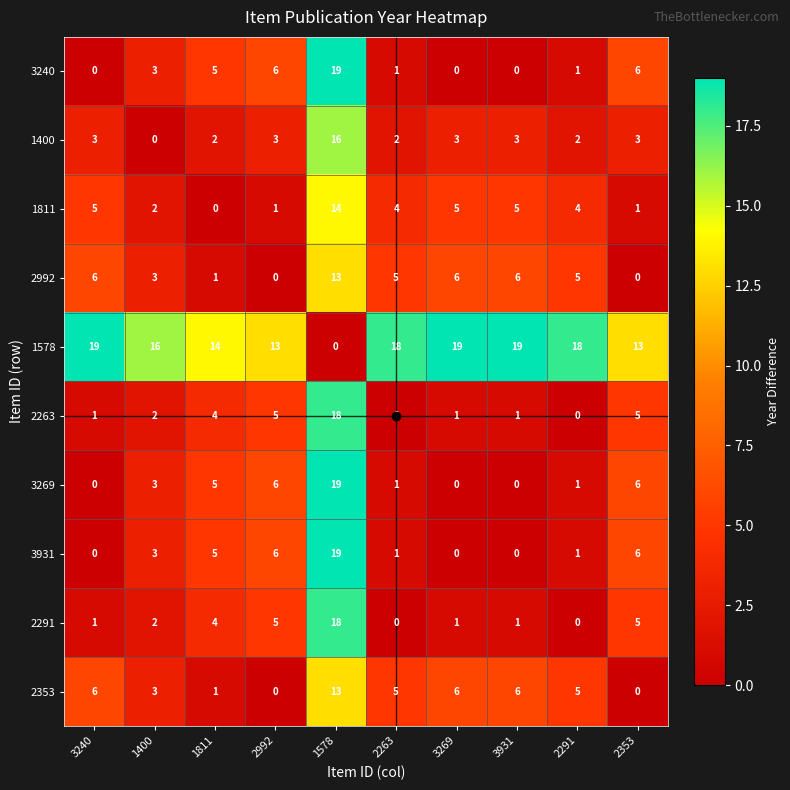

At which category is the sum across all series the highest?

1578